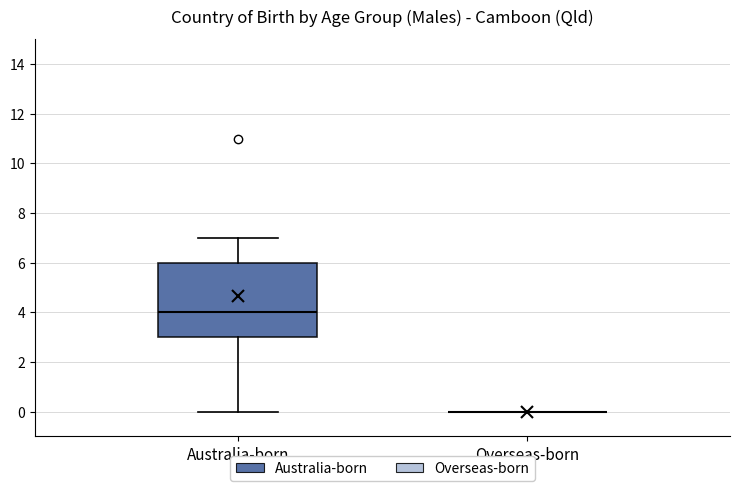

Reading left to right, read every box against the y-axis: the position of its median line, the range the box covers, and the ends of its whiskers. The values are not printed on the chart, so give them approximately, as read against the axis.

Australia-born: median 4, box 3 to 6, whiskers 0 to 7
Overseas-born: box collapsed to a line at 0, whiskers 0 to 0